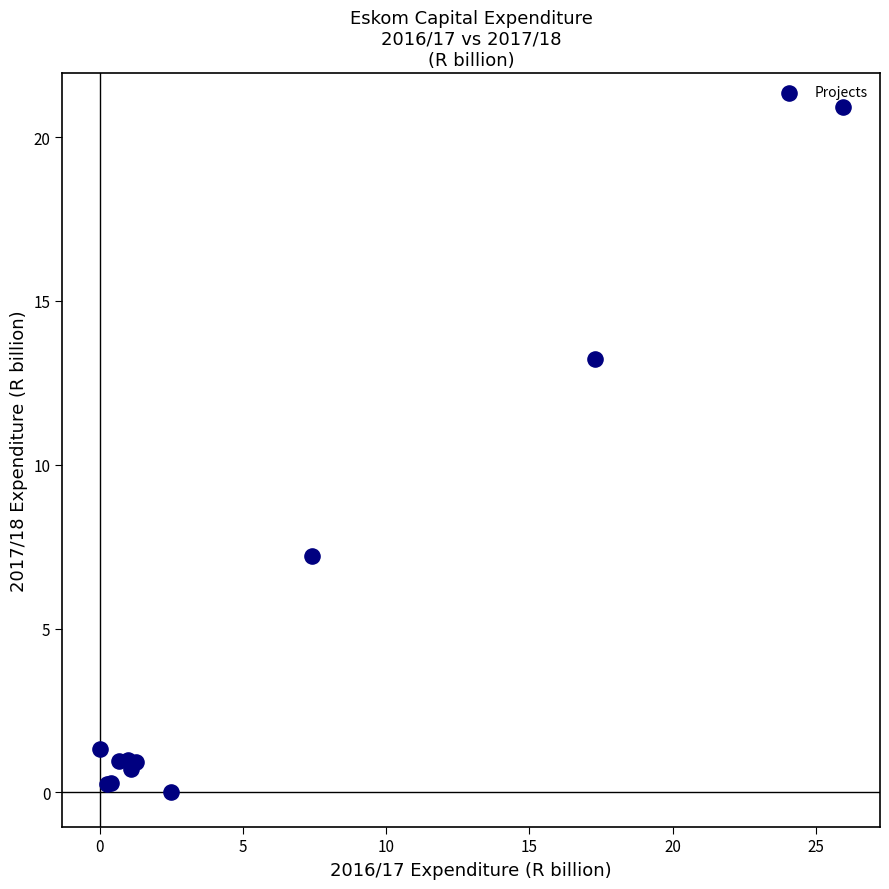

What Y value in the scatter plot is closest to 10?

7.2